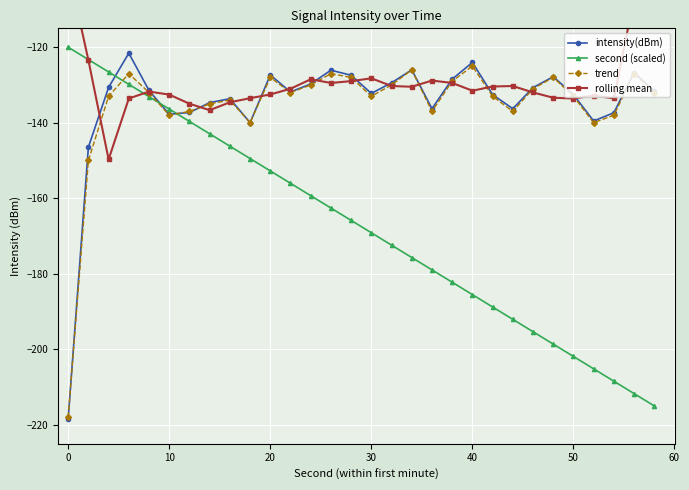

What is the lowest value of the trend series?

-218.0